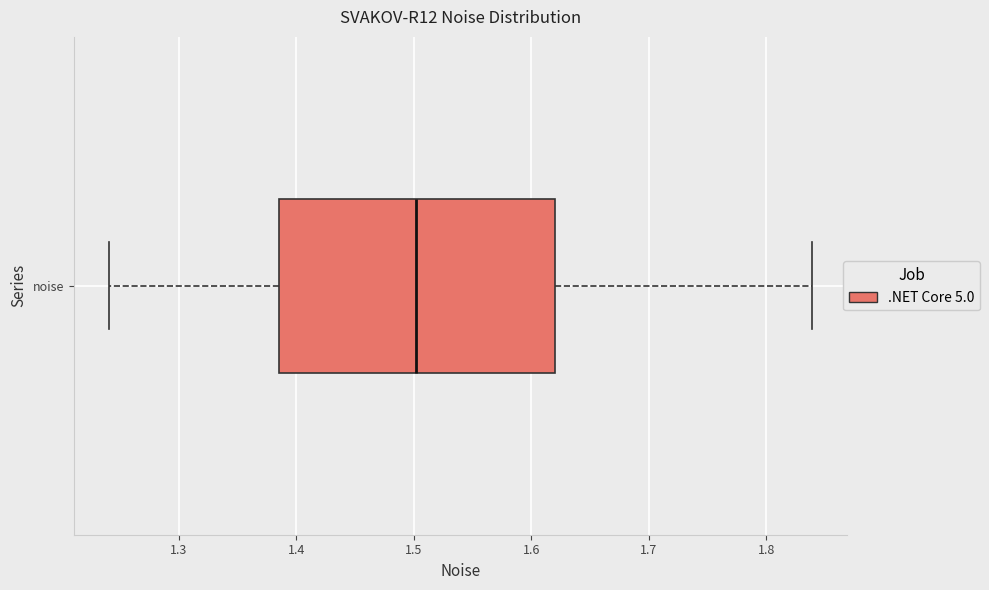

Read this box plot against the x-axis: the position of the median line, the range covered by the box, and the ends of both whiskers. The values are not printed on the chart, so give them approximately, as read against the axis.

median 1.50, box 1.39 to 1.62, whiskers 1.24 to 1.84